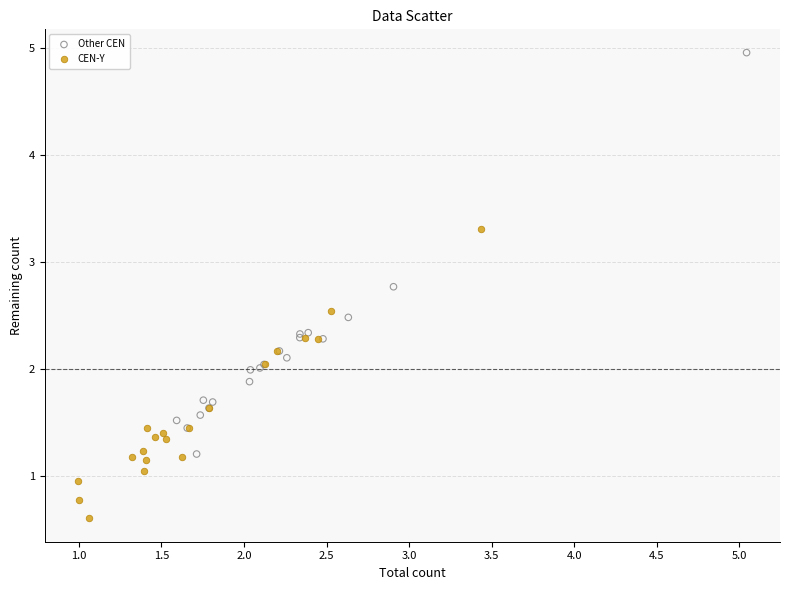

Which series reaches the maximum Y coordinate?

Other CEN